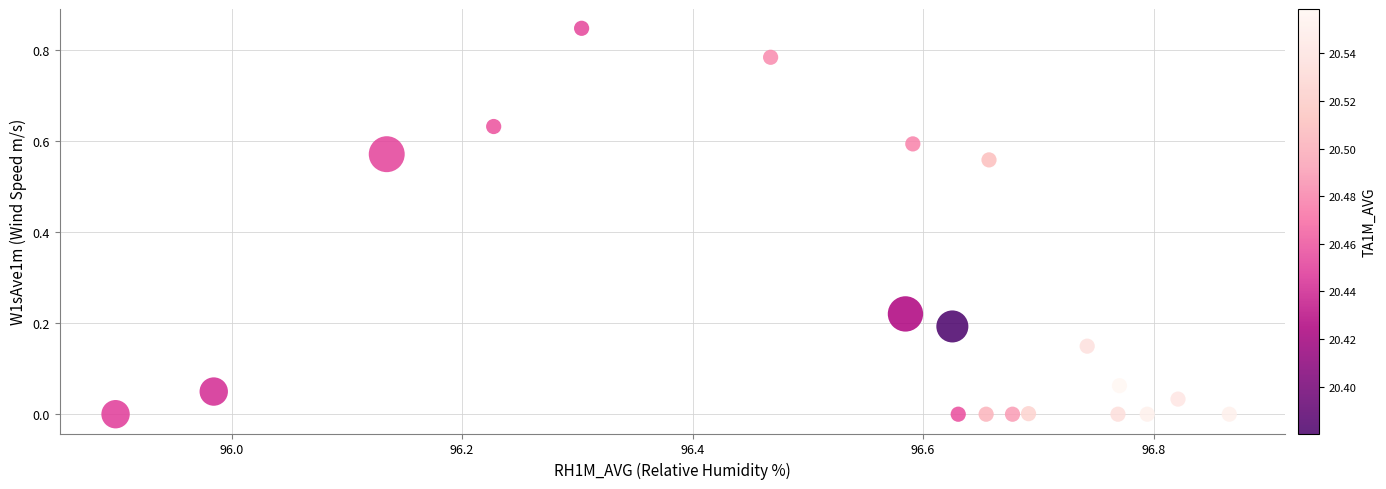

What is the range of X values (max minus min)?

1.0